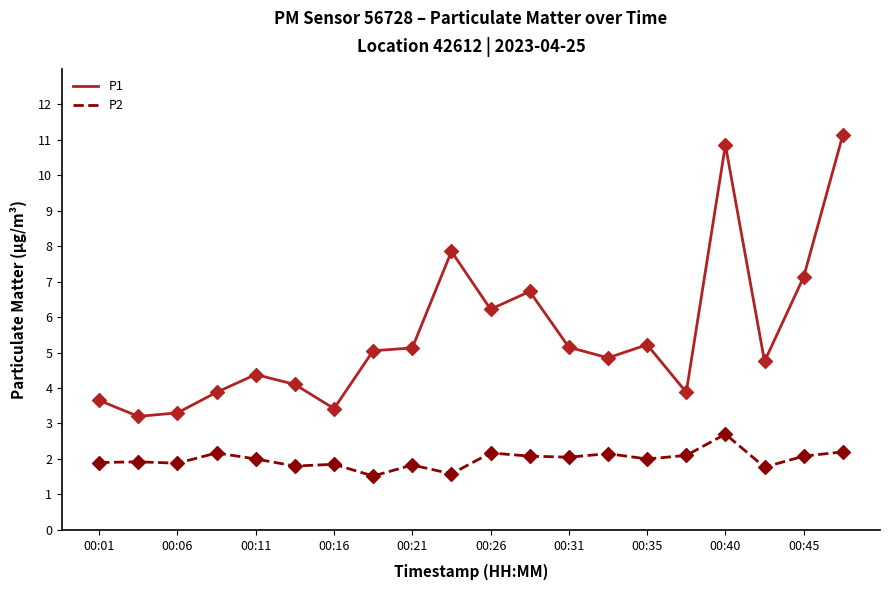

Which series has the largest total across all categories?

P1